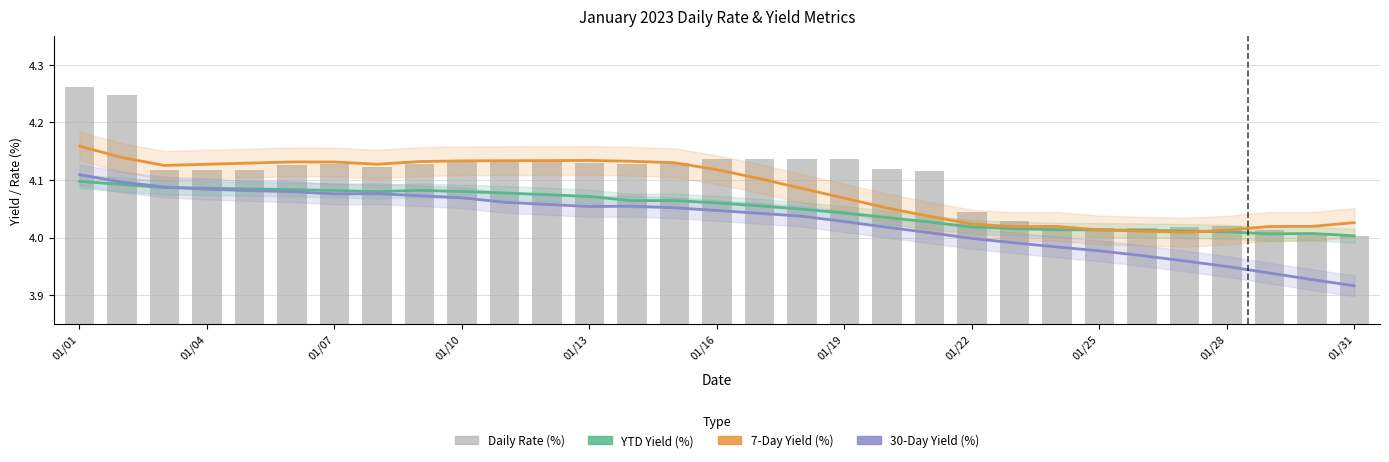

Which label corresponds to the smallest value in the chart?

01/31